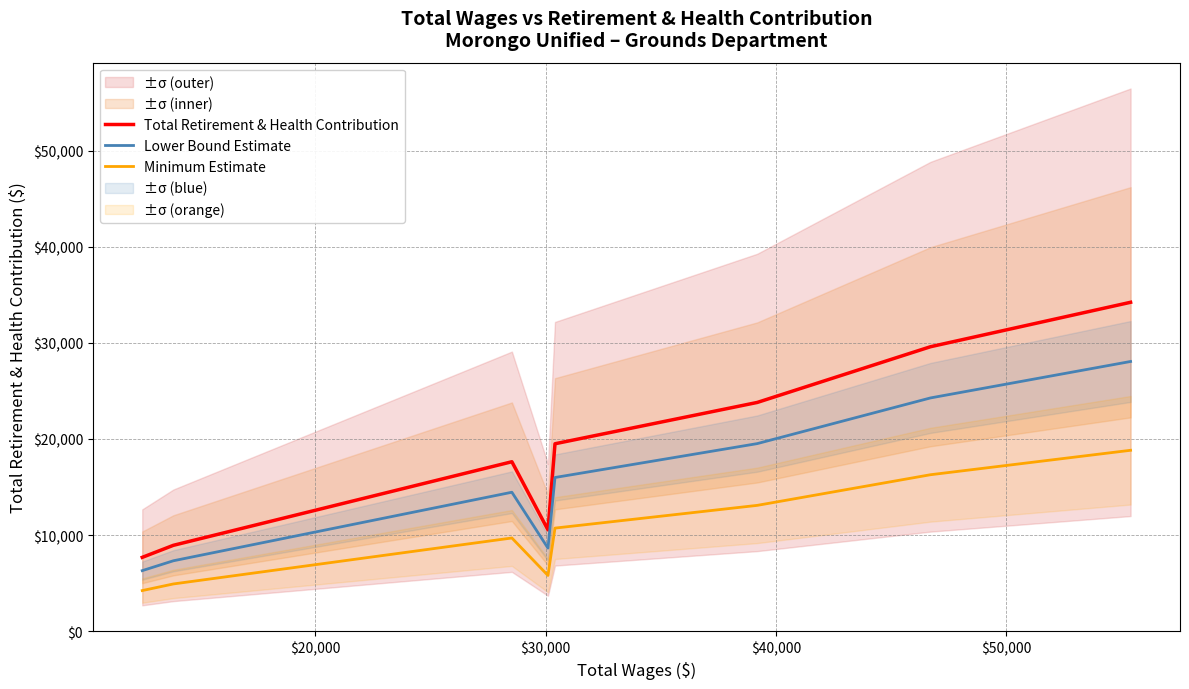

True or false: Minimum Estimate and Lower Bound Estimate intersect in this chart.

False